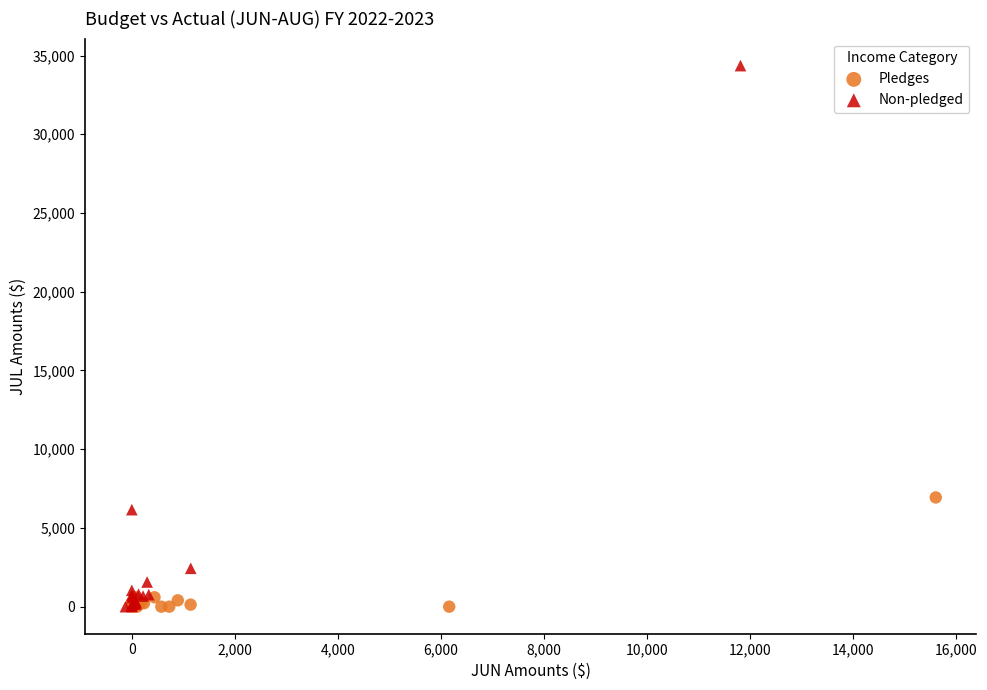

Which series has the widest spread of Y values?

Non-pledged